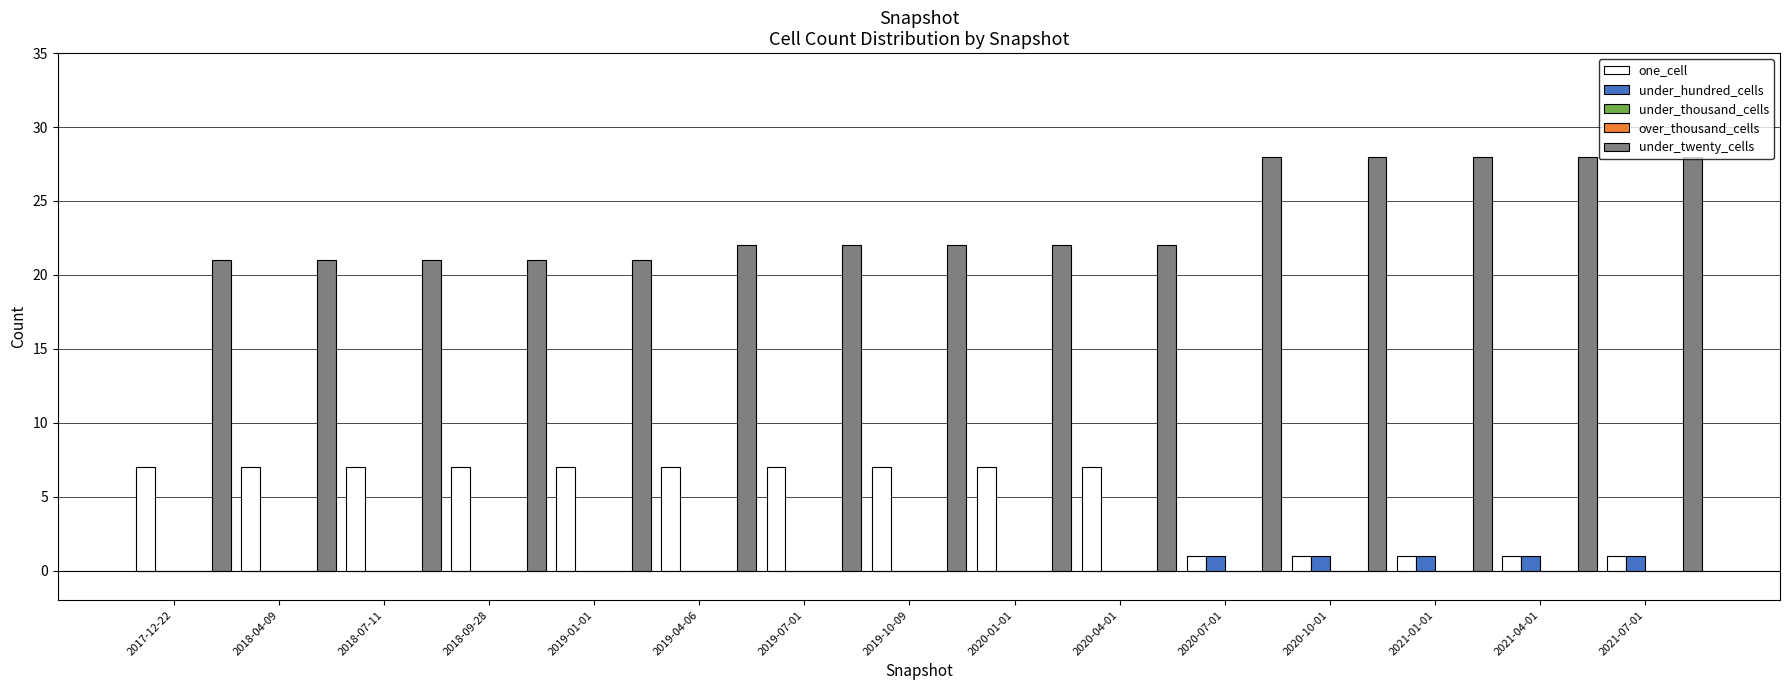

Rank the series by their maximum value, from lowest to highest.

under_thousand_cells, over_thousand_cells, under_hundred_cells, one_cell, under_twenty_cells